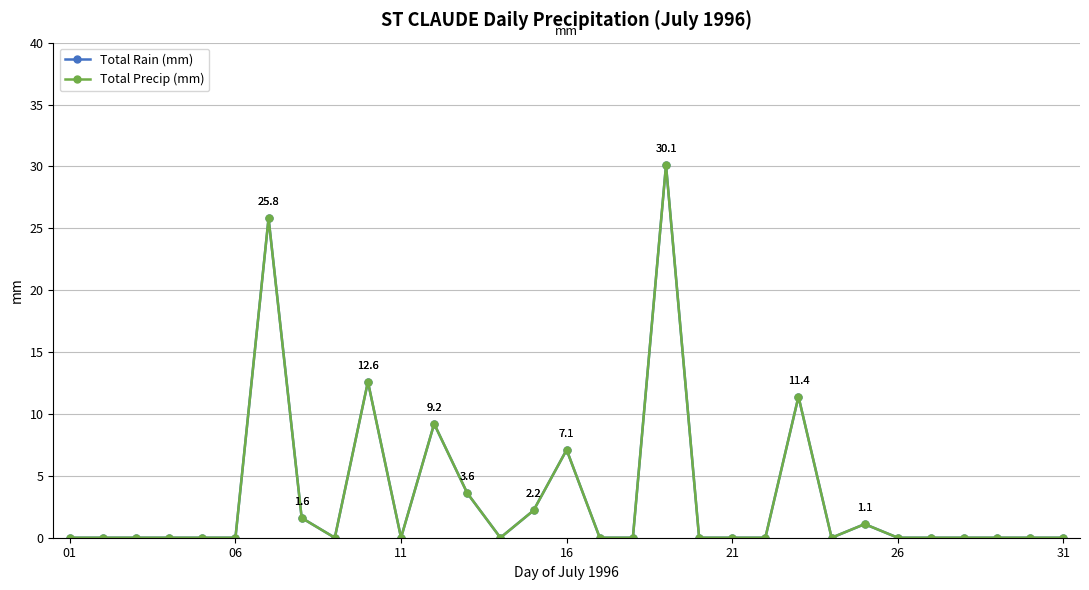

Is this an area chart (filled region under the line)?

No